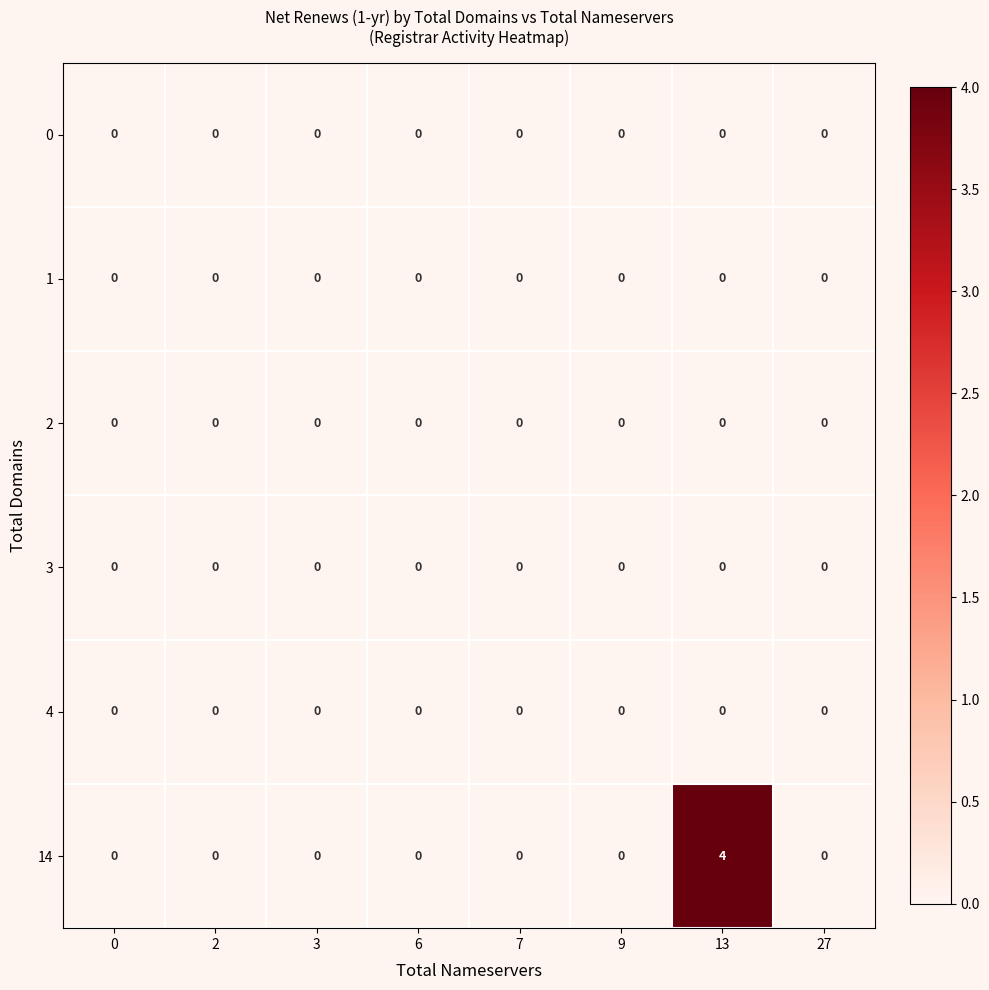

How many data points does each series have?

8